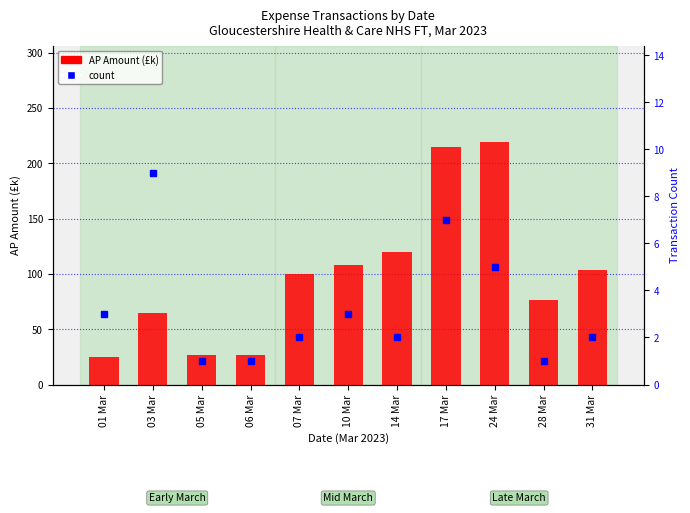

How many series are shown in this chart?

2